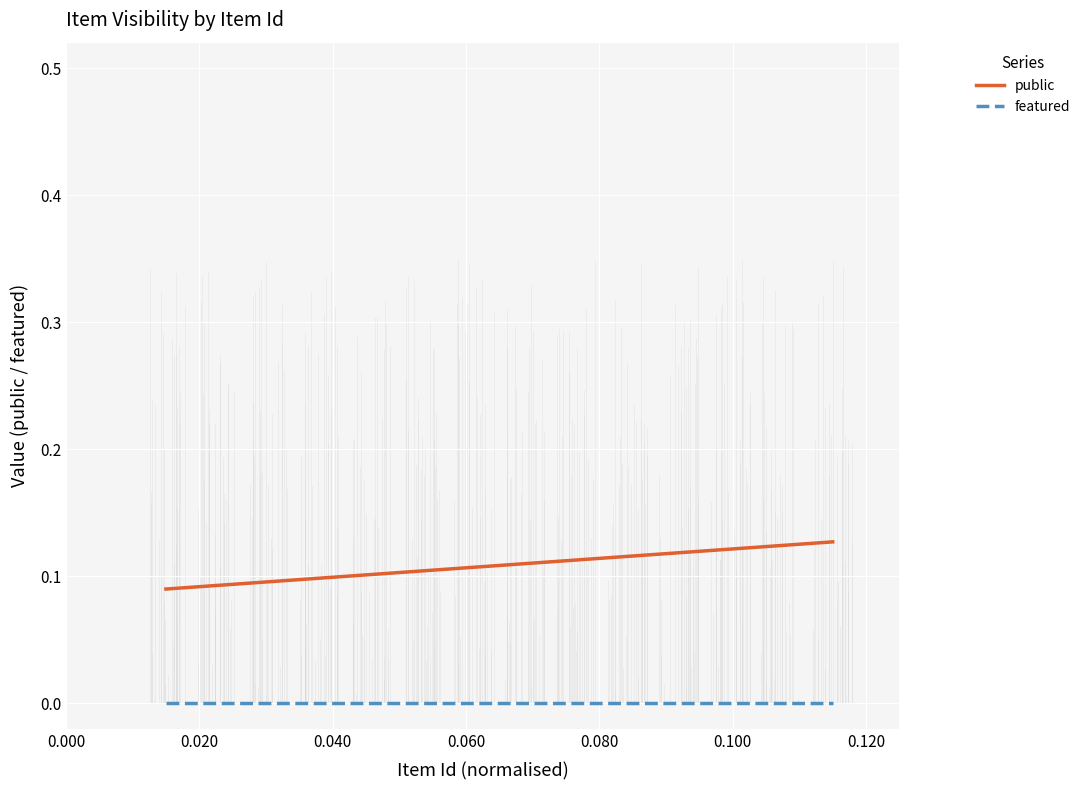

True or false: public and featured cross at least once.

False